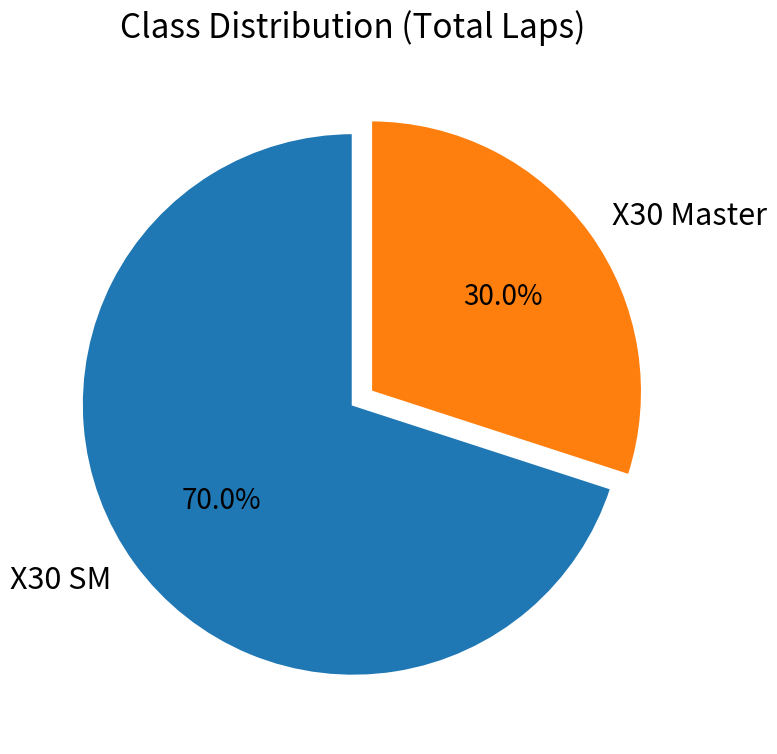

How many slices are in this pie chart?

2